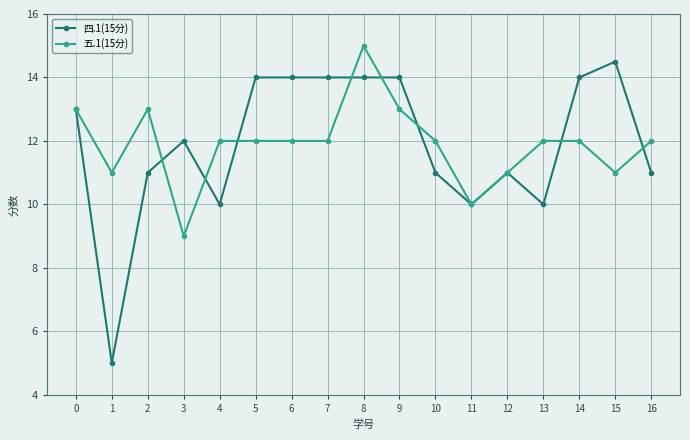

What is the value of the 五.1(15分) point at the 16th from the left?

11.0